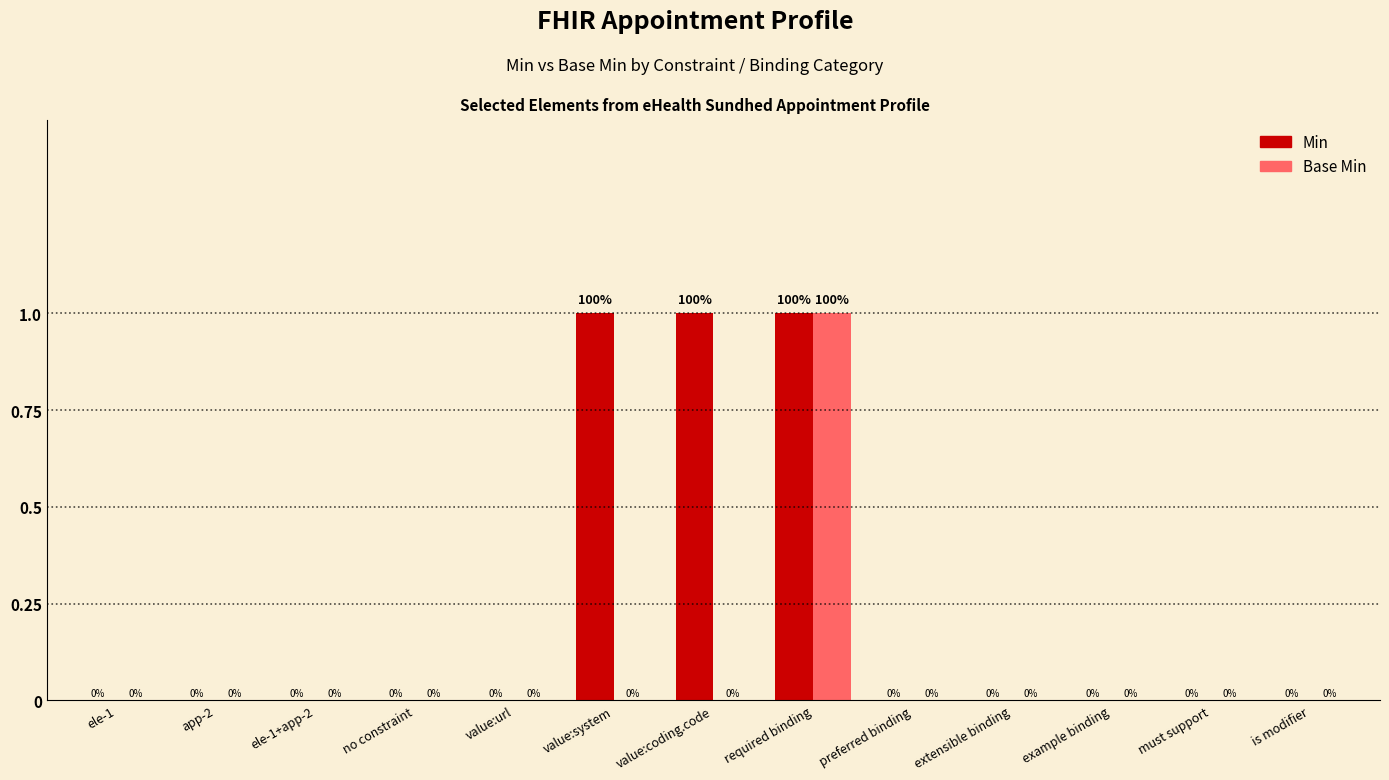

At which category is the sum across all series the highest?

required binding